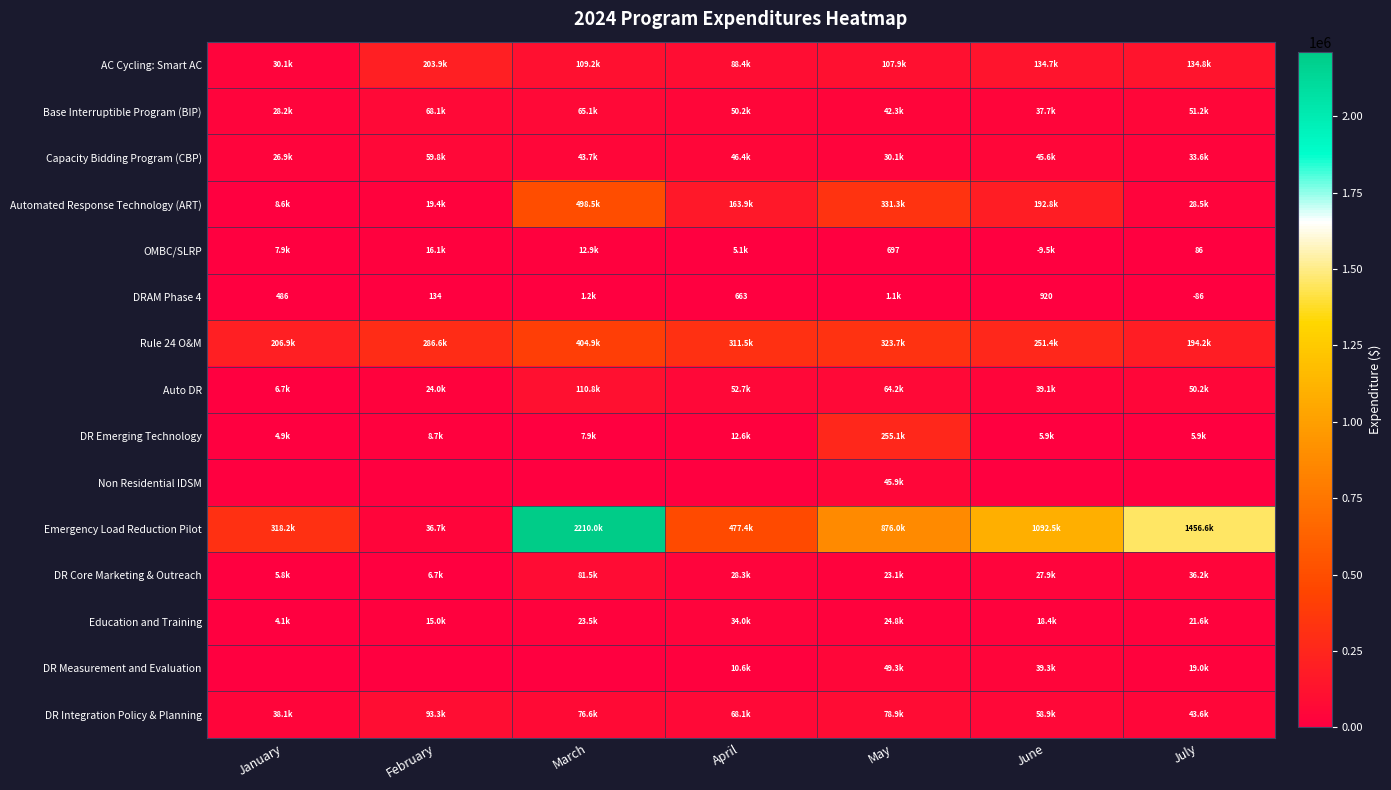

The DR Core Marketing & Outreach series shows 6712.9 at February. True or false?

True